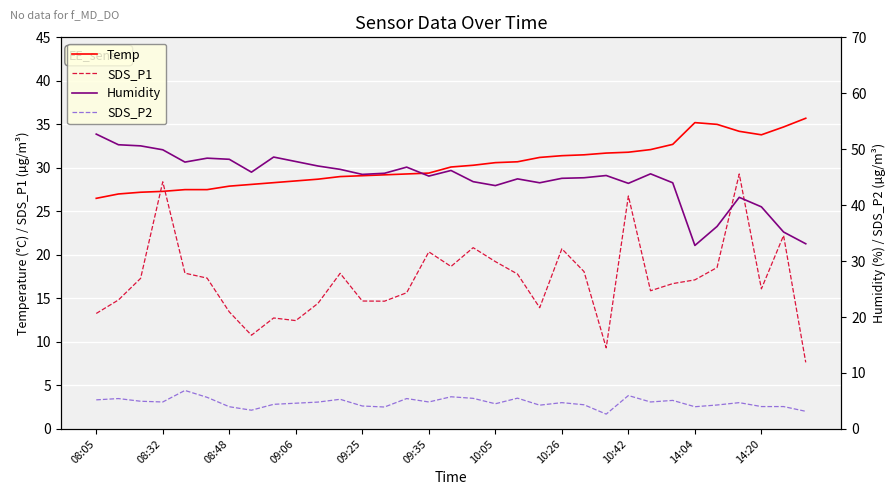

What is the maximum value shown in the chart?

52.7